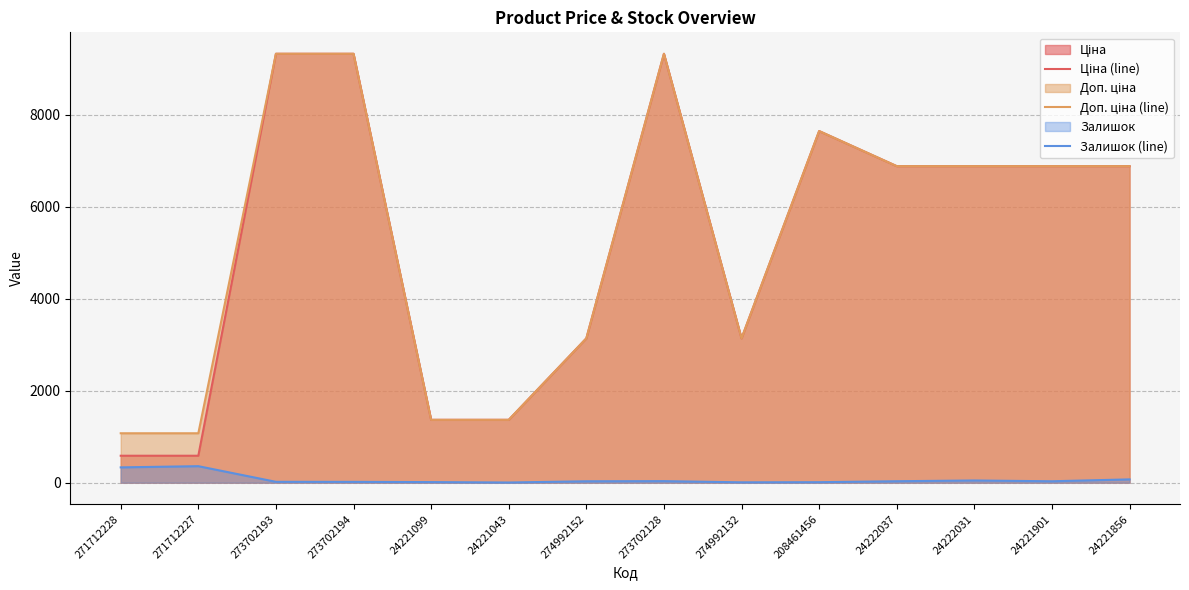

Where is the first local maximum for Доп. ціна (line)?

273702128